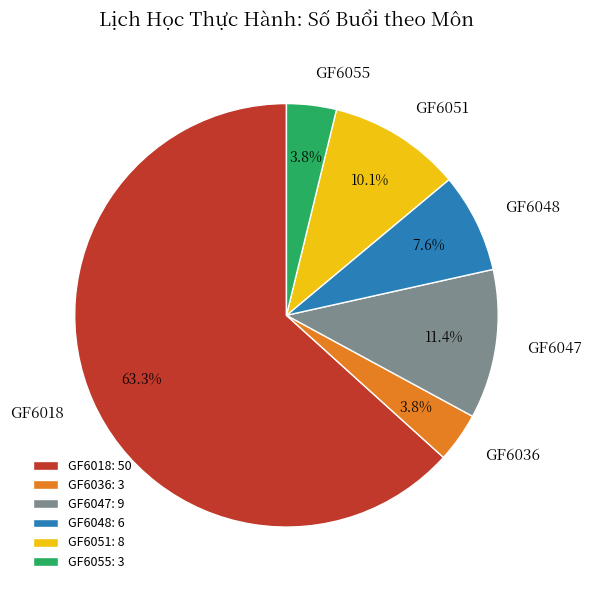

Which has a higher value, GF6048 or GF6018?

GF6018